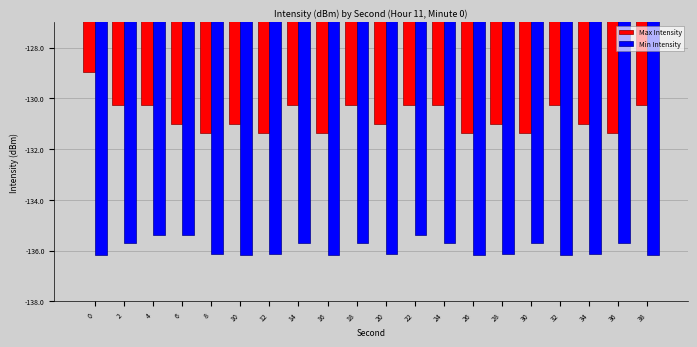

Between 0 and 18, which series saw the biggest shift?

Max Intensity